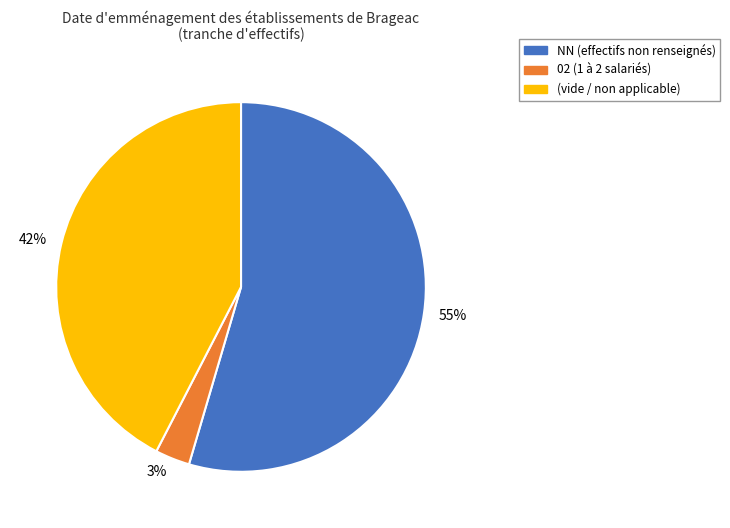

How many slices are in this pie chart?

3